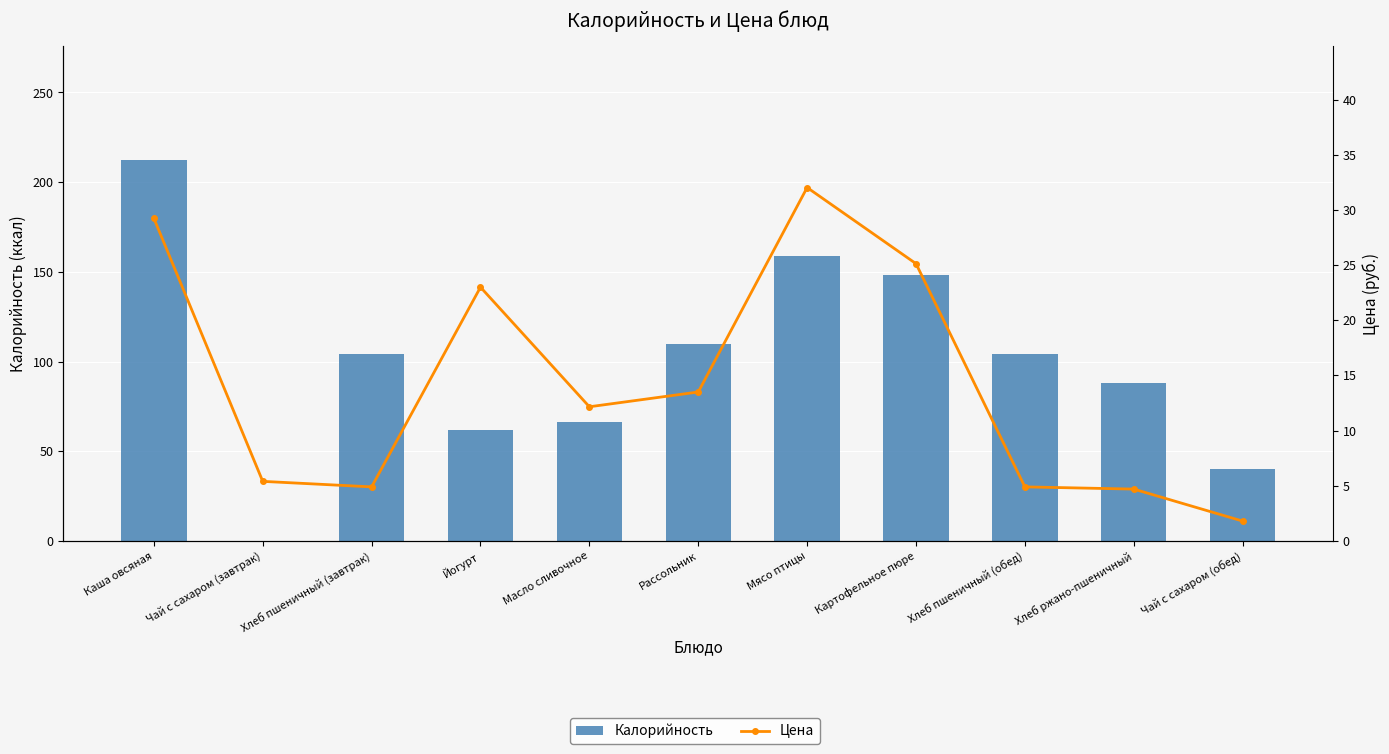

What position from the right is Хлеб пшеничный (завтрак)?

9